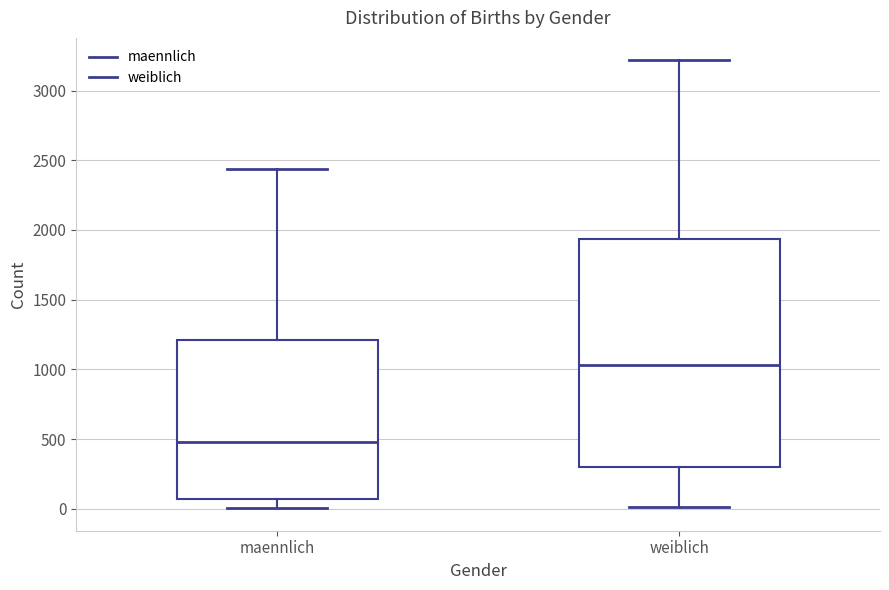

Reading left to right, transcribe this box plot: for each box, give where its median line is, the range the box spans, and where its two whiskers end, as read against the y-axis. The values are not printed on the chart, so give them approximately, as read against the axis.

maennlich: median 500, box 50 to 1200, whiskers 0 to 2450
weiblich: median 1050, box 300 to 1950, whiskers 0 to 3200